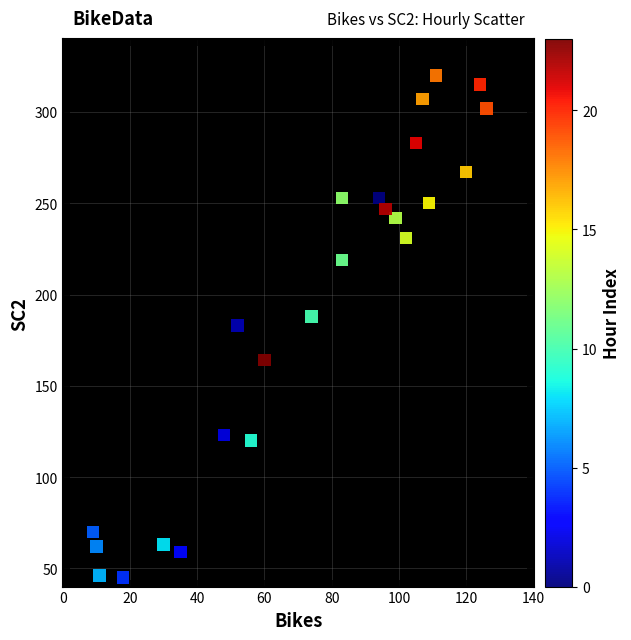

What is the range of Y values (max minus min)?

275